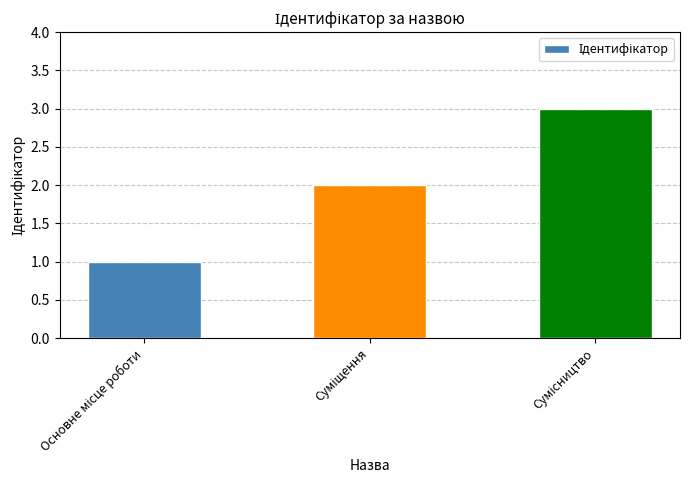

What is the sum of all values?

6